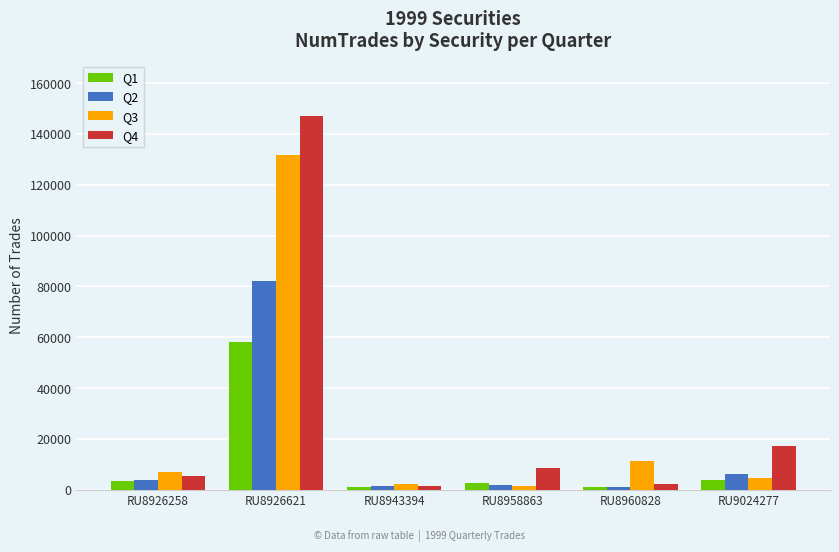

What is the value of the Q3 bar at the 6th from the left?

4467